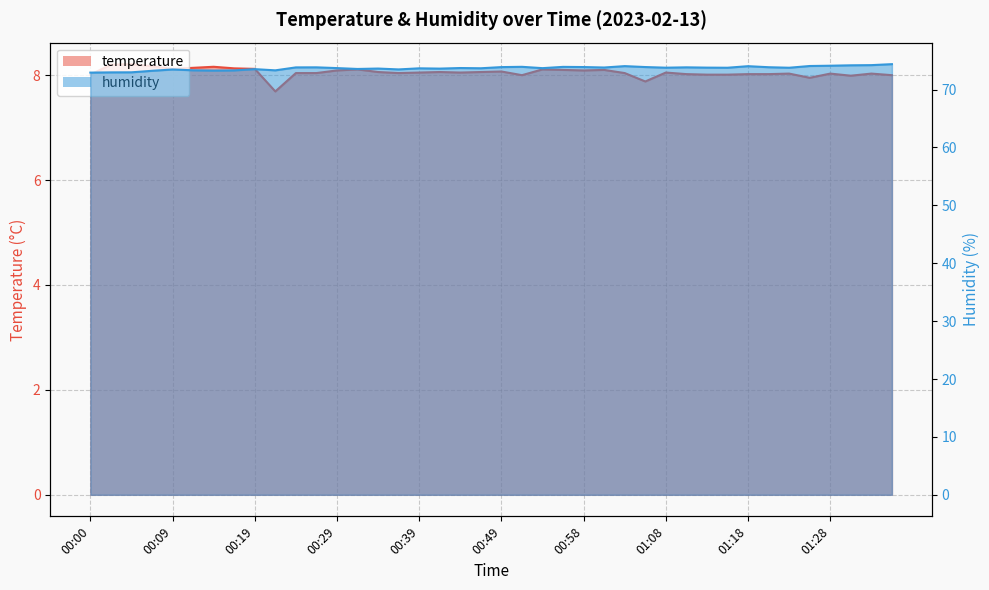

Which series changed the most between 00:12 and 01:11?

humidity